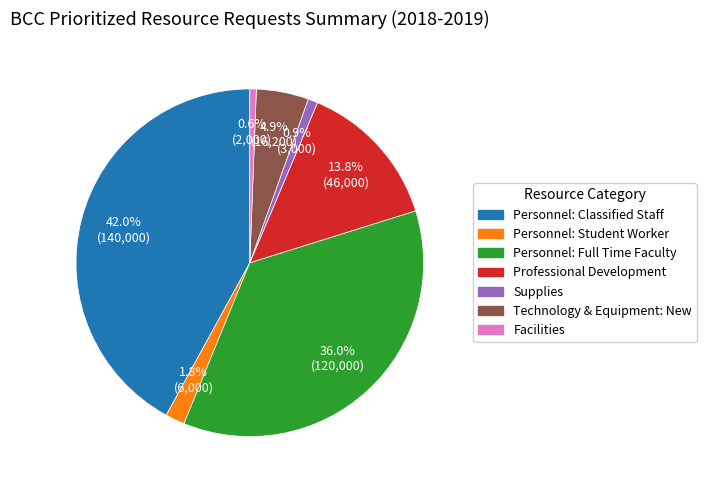

How many slices are in this pie chart?

7